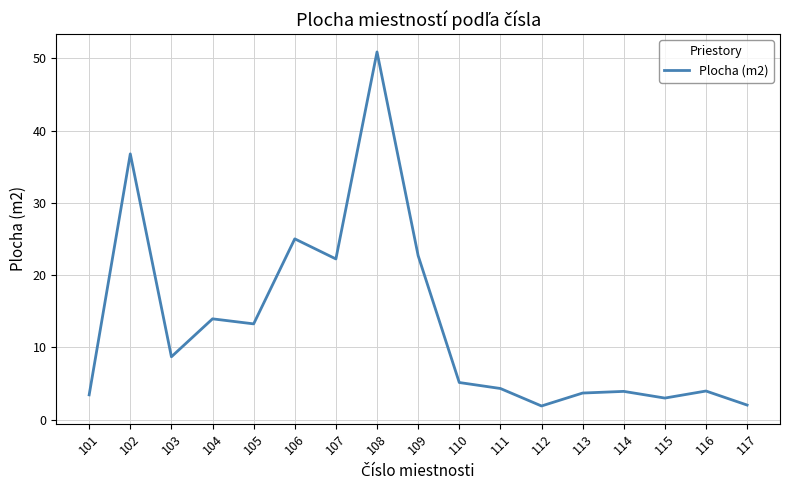

Where does the data first go above 5?

102